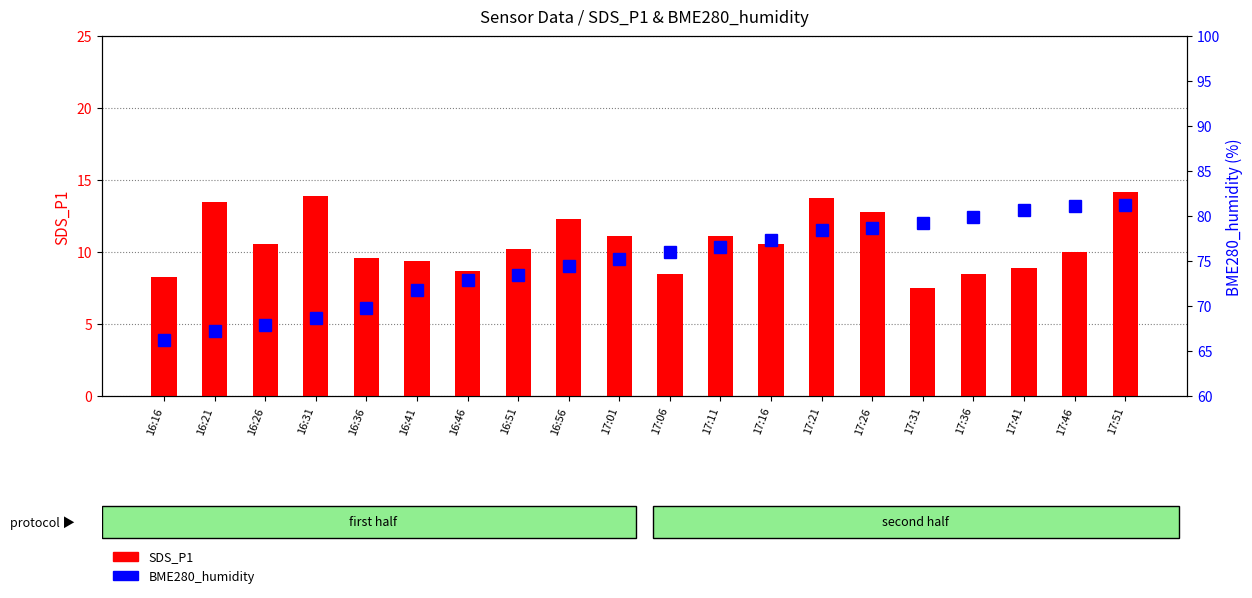

What is the difference between the highest and lowest values at 16:46?

64.2